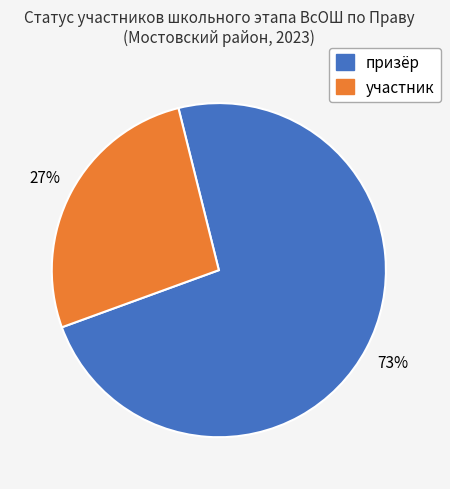

Does участник account for over 50% of the chart?

No